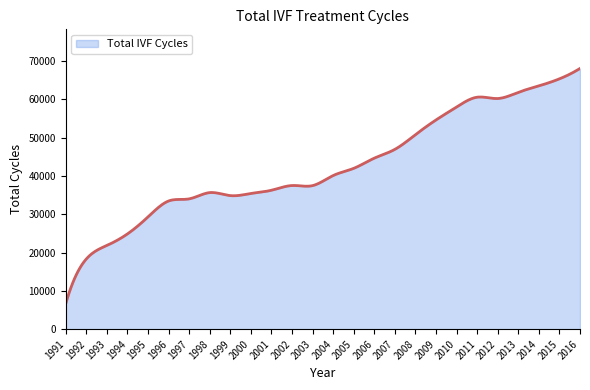

What is the minimum value shown in the chart?

6690.0